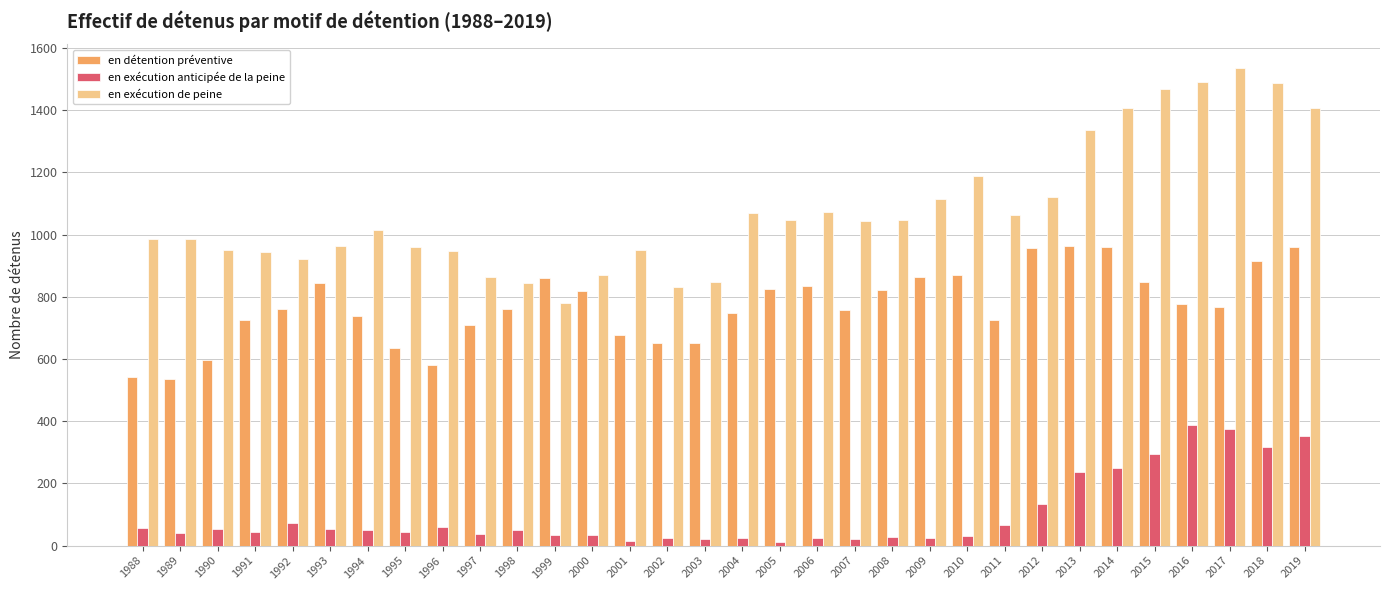

What is the spread (max minus min) of values at 2013?

1099